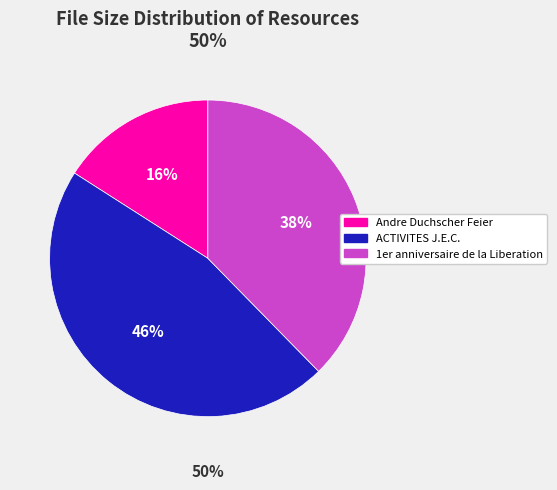

Rank the categories by value from lowest to highest.

Andre Duchscher Feier, 1er anniversaire de la Liberation, ACTIVITES J.E.C.